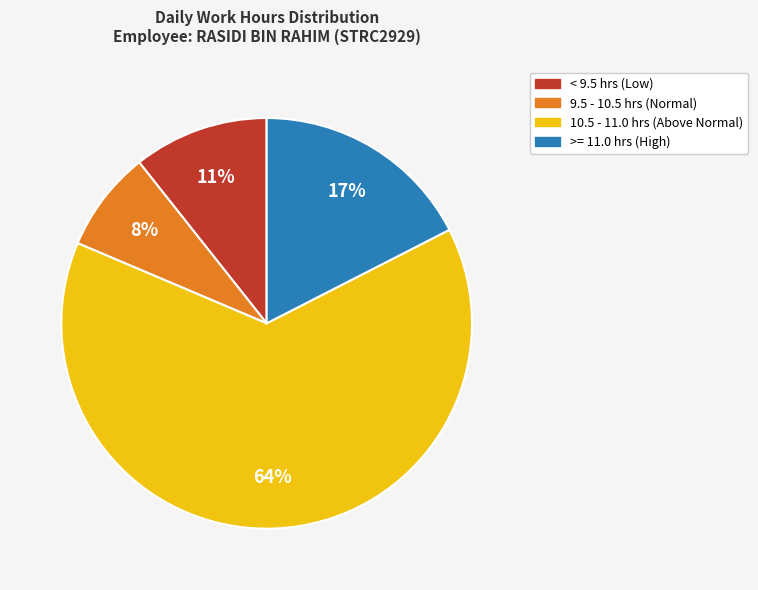

Does any single category account for the majority?

Yes